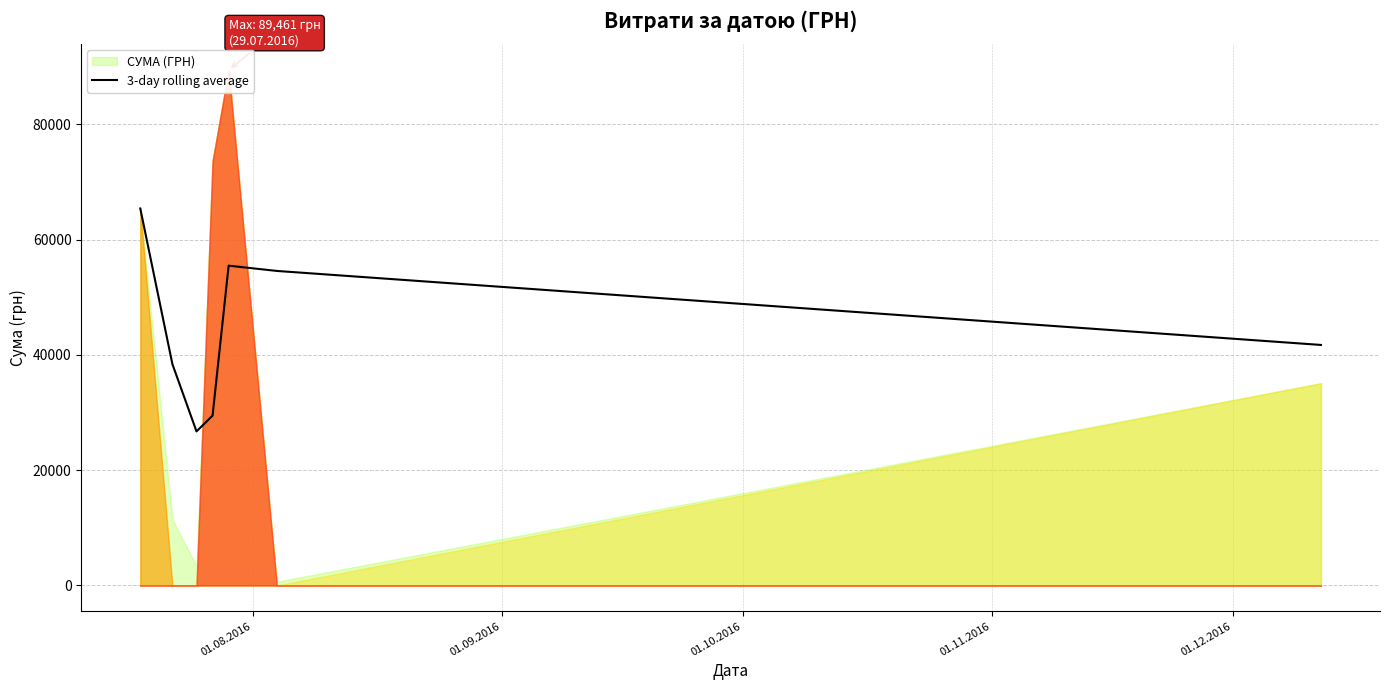

True or false: there are more than 2 points higher than both neighbors.

False